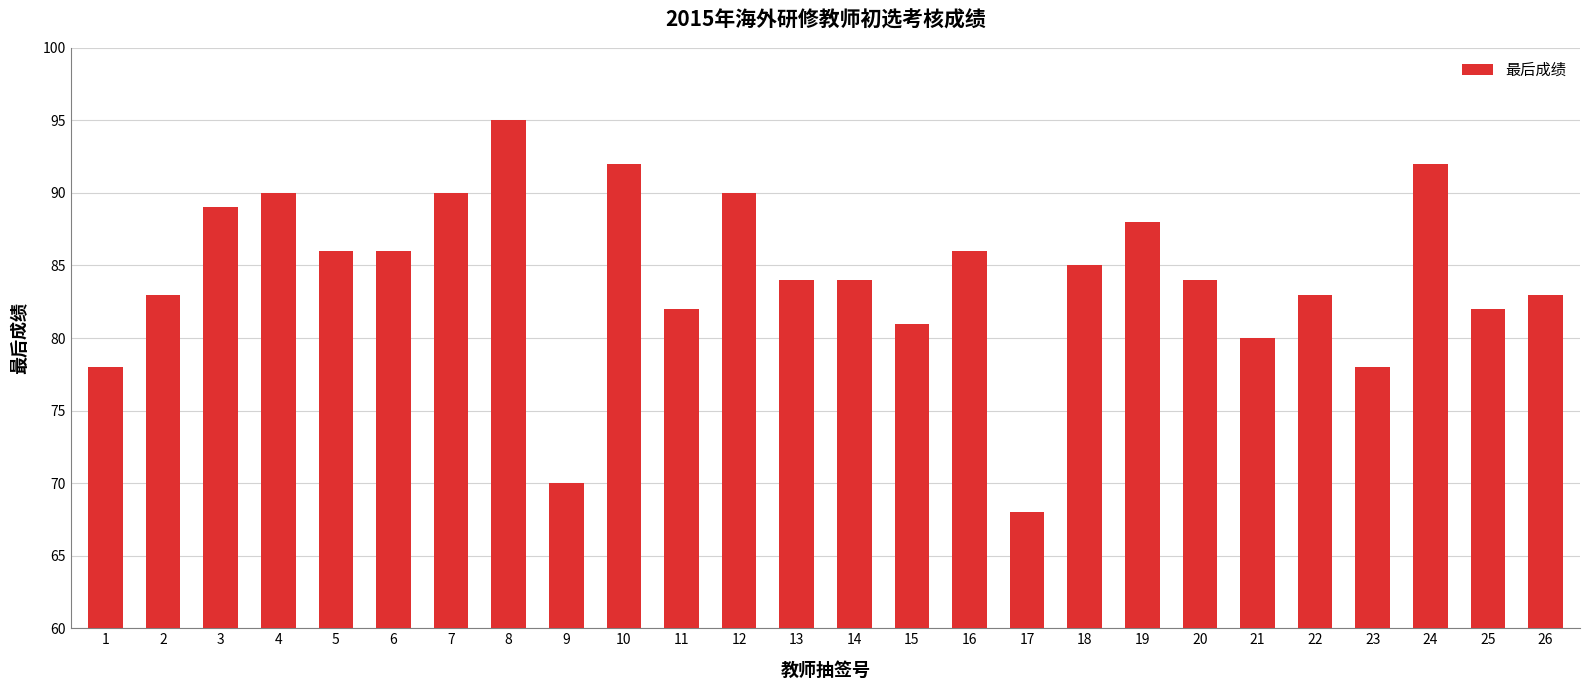

What is the sum of the values at 14 and 25?

166